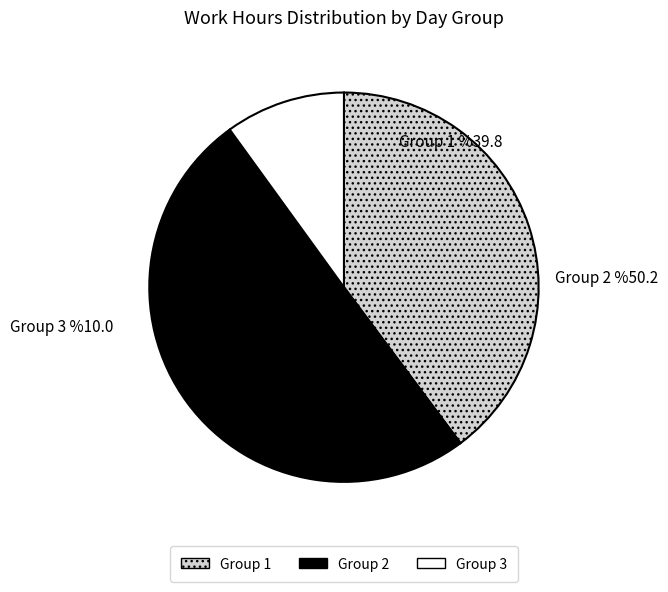

Is it true that 14-Tue is 1% of the pie?

False